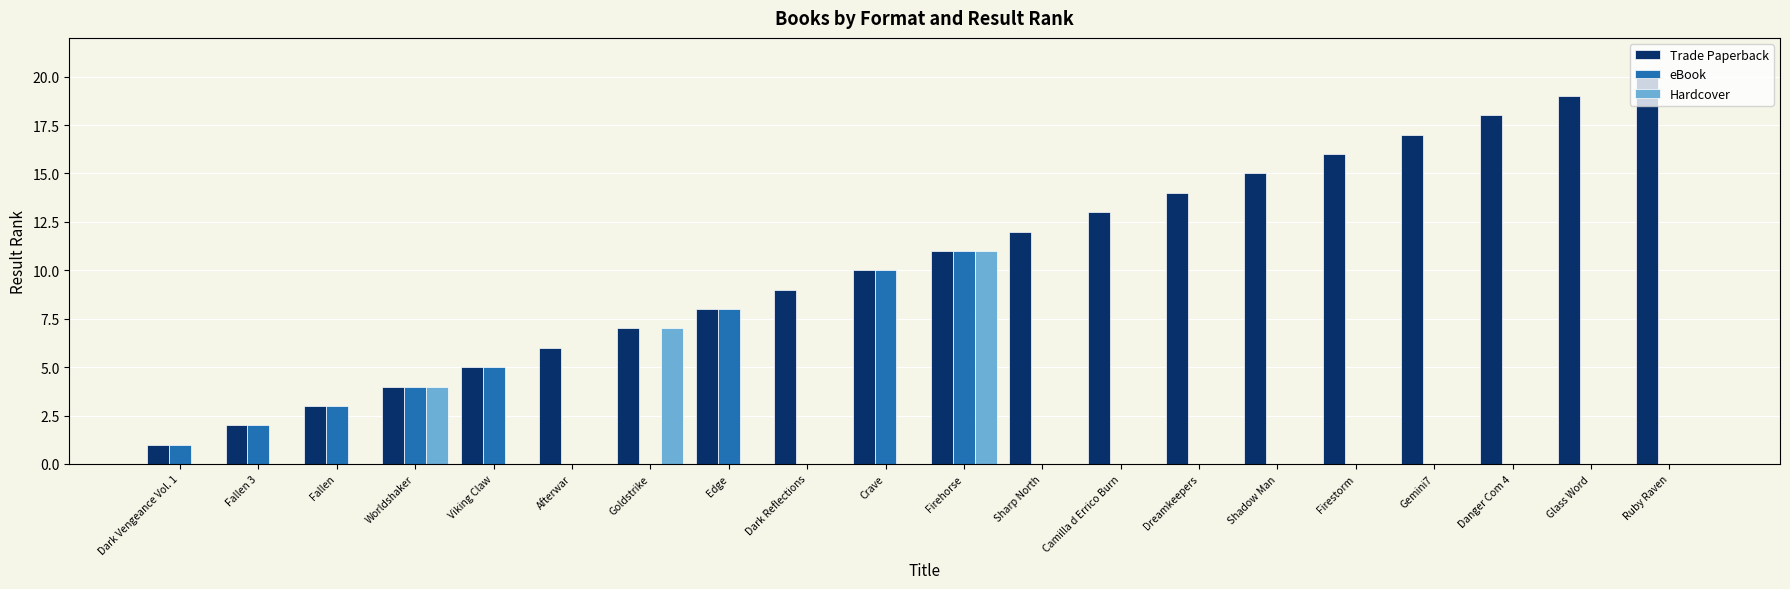

Which category has the highest value in the Hardcover series?

Firehorse